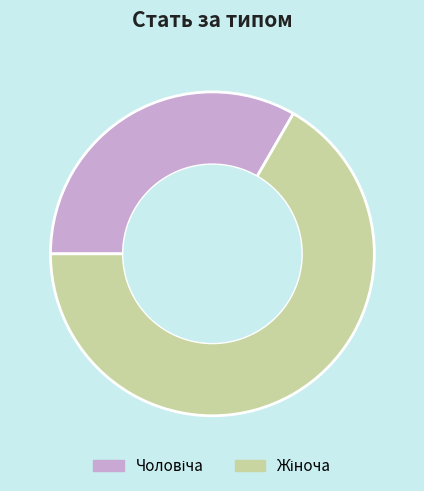

Is there a majority slice in this chart?

Yes